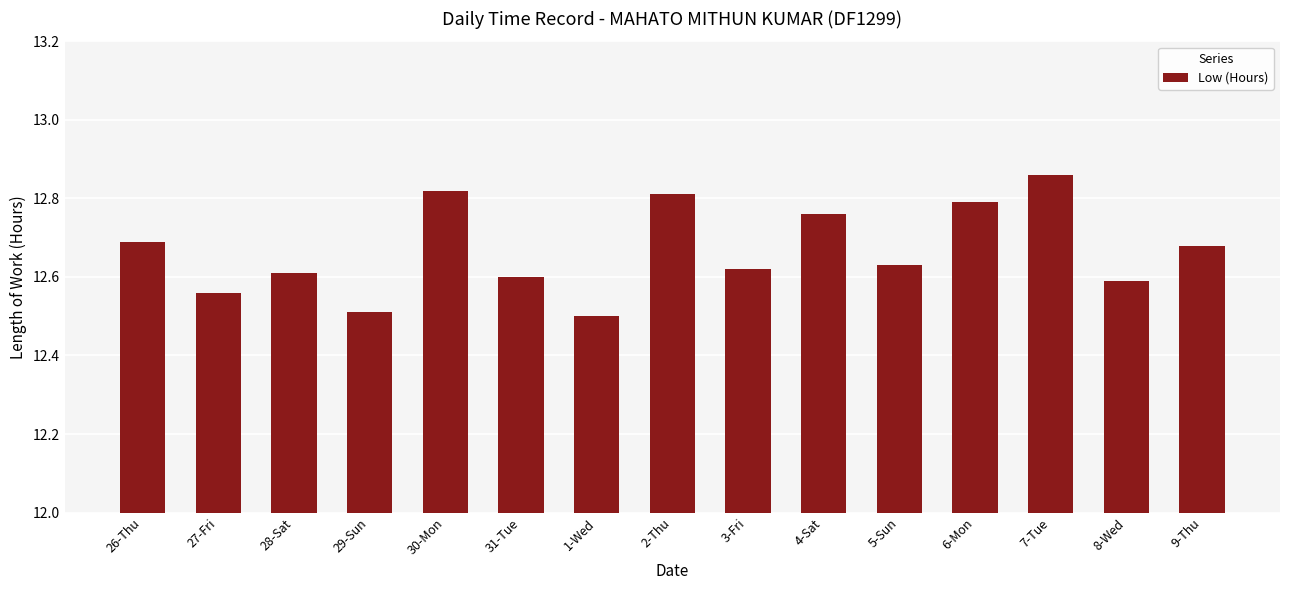

How many distinct data groups are displayed?

1